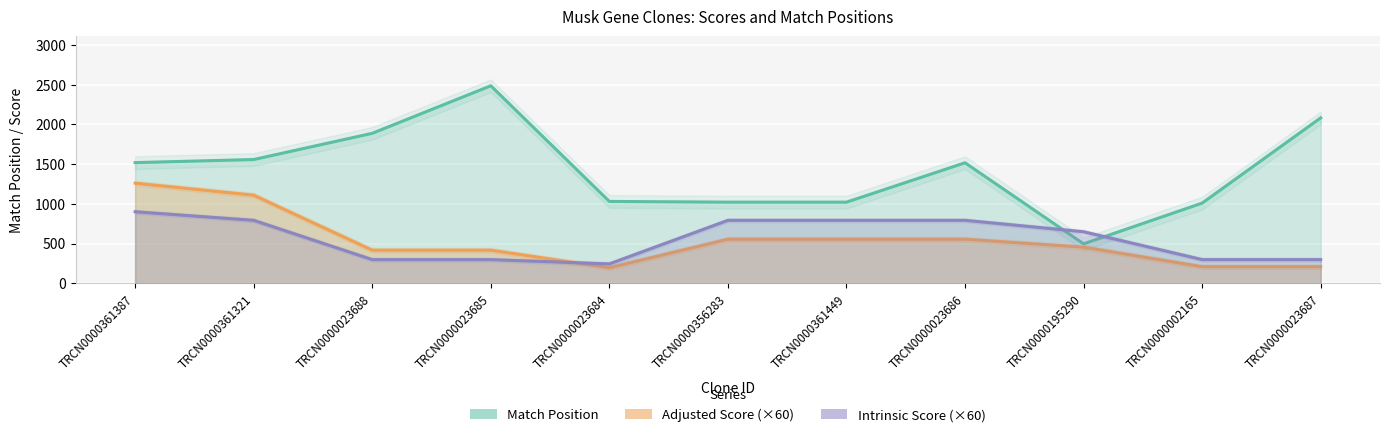

True or false: Match Position and Adjusted Score cross at least once.

False